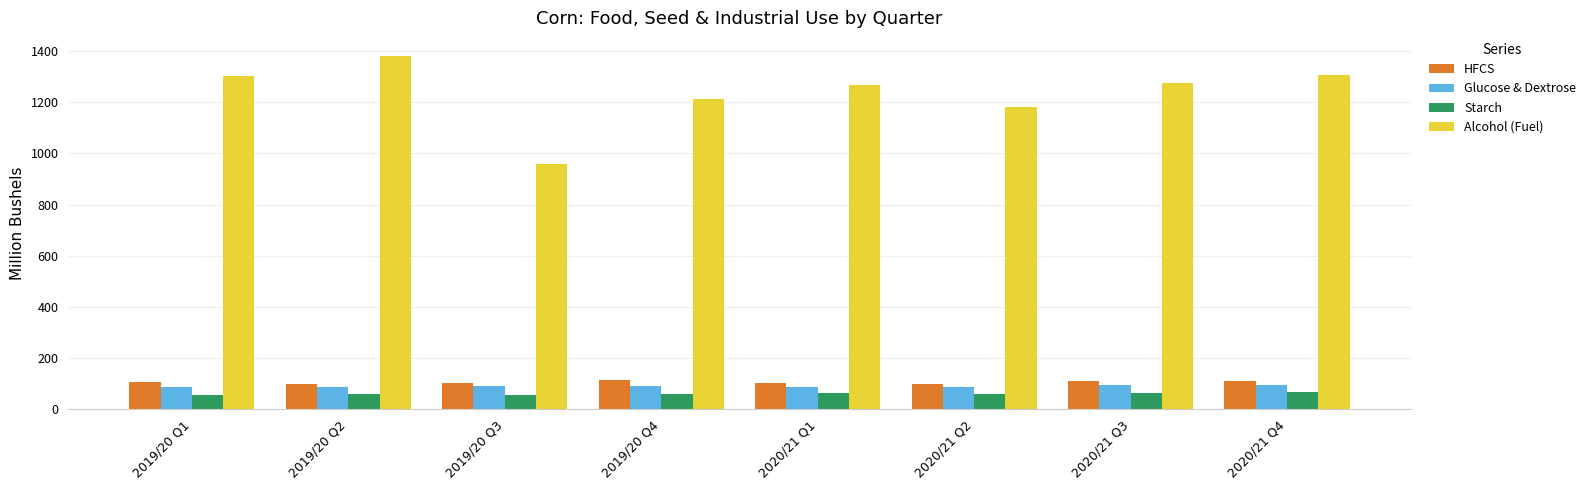

Which series changed the most between 2019/20 Q3 and 2020/21 Q4?

Alcohol (Fuel)